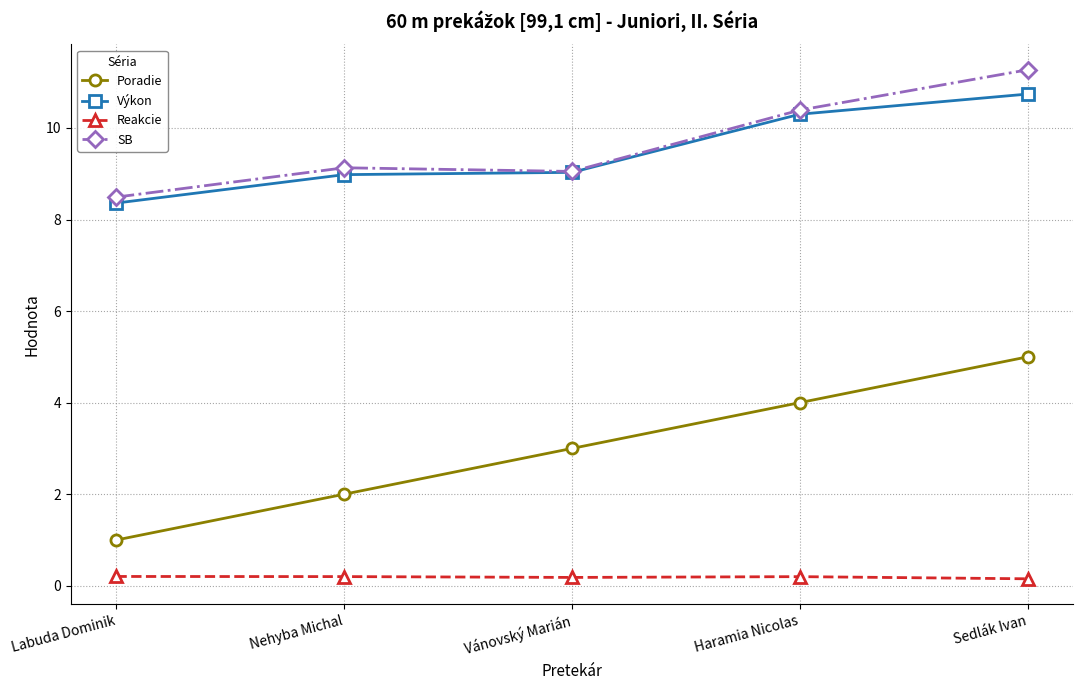

What is the sum of the Poradie values at Labuda Dominik and Vánovský Marián?

4.0